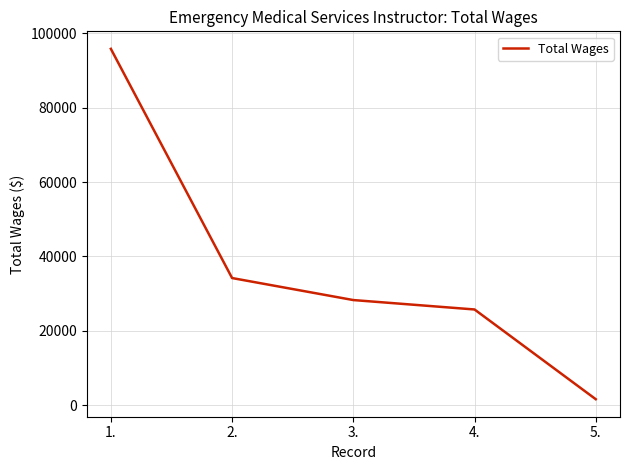

What is the greatest value displayed?

95806